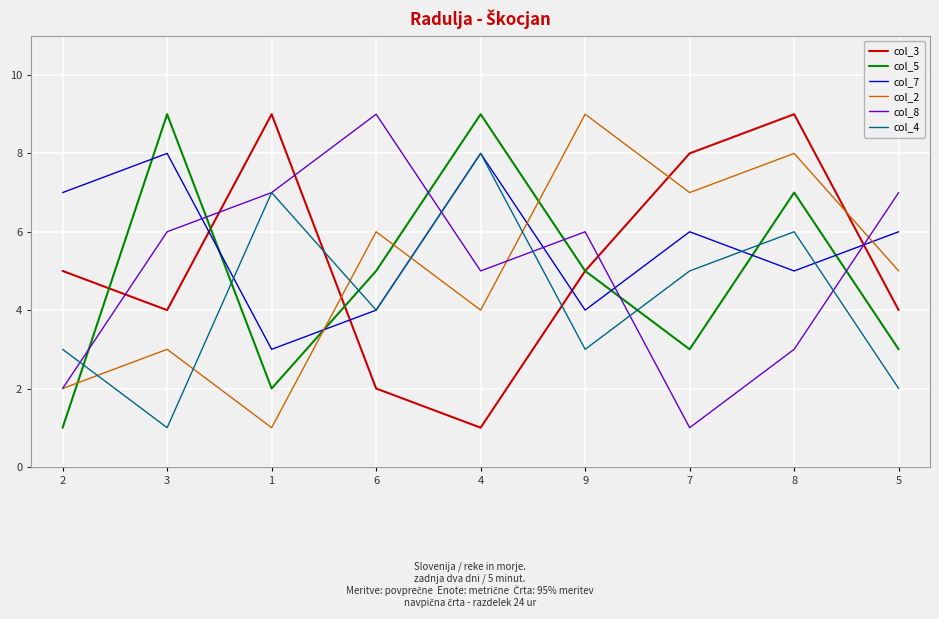

True or false: col_2 and col_5 intersect in this chart.

True